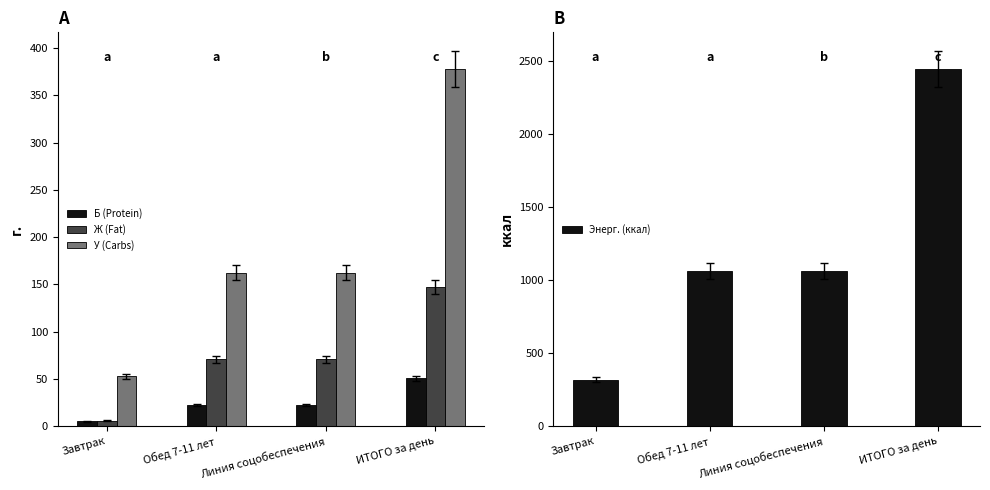

The Ж (Fat) series shows 104.0 at Обед 7-11 лет. True or false?

False